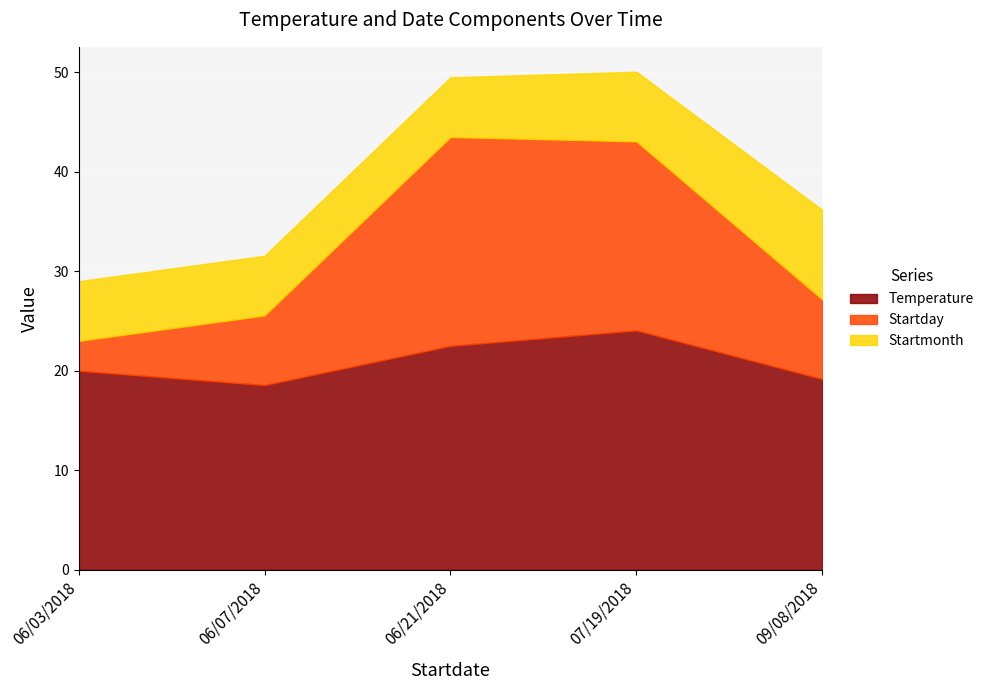

List the labels in order of Temperature value, smallest first.

06/07/2018, 09/08/2018, 06/03/2018, 06/21/2018, 07/19/2018